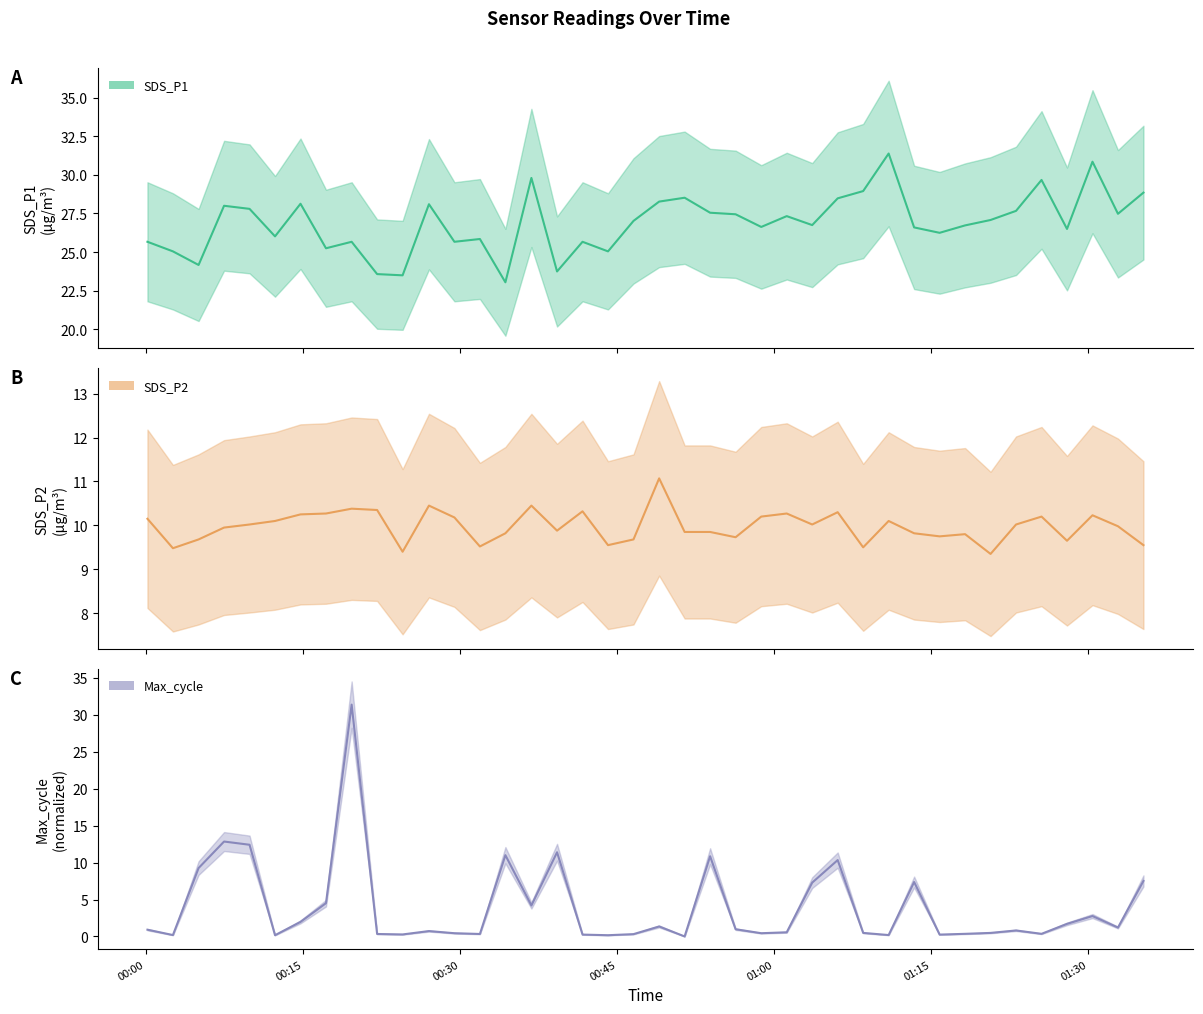

Rank the categories by Max_cycle value from highest to lowest.

2021/01/08 00:19:39, 2021/01/08 00:07:28, 2021/01/08 00:09:54, 2021/01/08 00:39:16, 2021/01/08 00:34:20, 2021/01/08 00:53:53, 2021/01/08 01:06:04, 2021/01/08 00:05:02, 2021/01/08 01:35:16, 2021/01/08 01:13:22, 2021/01/08 01:03:38, 2021/01/08 00:17:12, 2021/01/08 00:36:49, 2021/01/08 01:30:24, 2021/01/08 00:14:46, 2021/01/08 01:27:58, 2021/01/08 00:49:01, 2021/01/08 01:32:50, 2021/01/08 00:56:19, 2021/01/08 00:00:09, 2021/01/08 01:23:06, 2021/01/08 00:27:02, 2021/01/08 01:01:12, 2021/01/08 01:08:30, 2021/01/08 01:20:40, 2021/01/08 00:29:28, 2021/01/08 00:58:46, 2021/01/08 01:18:14, 2021/01/08 01:25:32, 2021/01/08 00:22:05, 2021/01/08 00:31:54, 2021/01/08 00:46:34, 2021/01/08 00:24:31, 2021/01/08 00:41:42, 2021/01/08 01:15:48, 2021/01/08 00:02:35, 2021/01/08 01:10:56, 2021/01/08 00:12:20, 2021/01/08 00:44:08, 2021/01/08 00:51:27